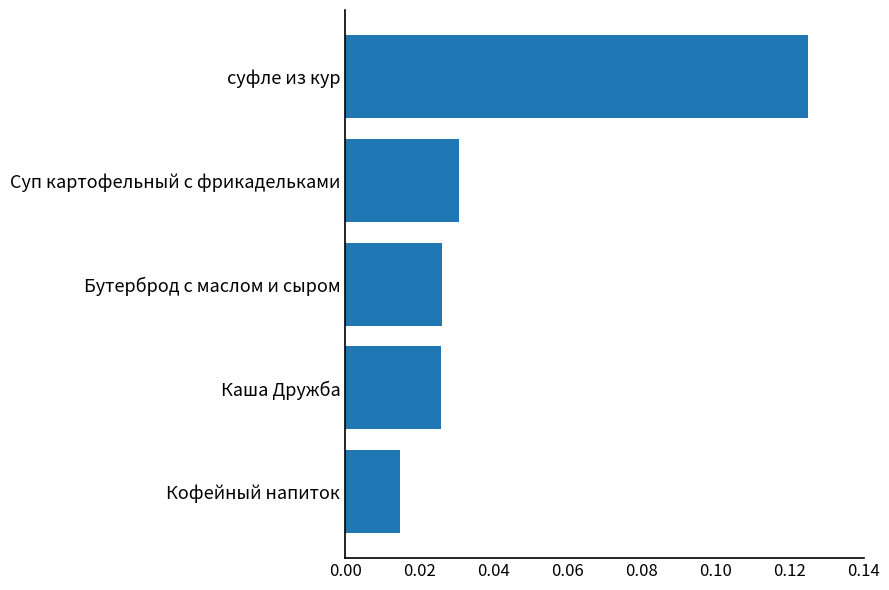

True or false: the data shows 0.1 at Суп картофельный с фрикадельками.

False